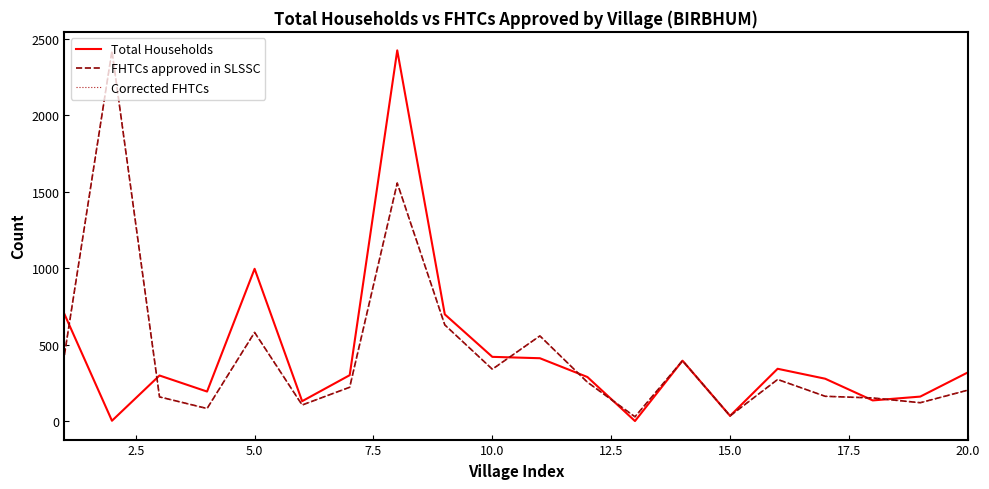

Does the chart have visible grid lines?

No